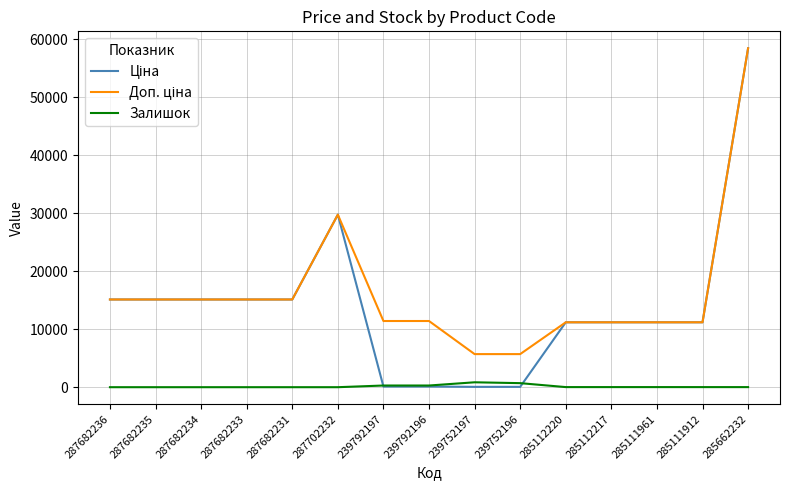

True or false: Залишок has a value of 0.0 at 287682233.

True